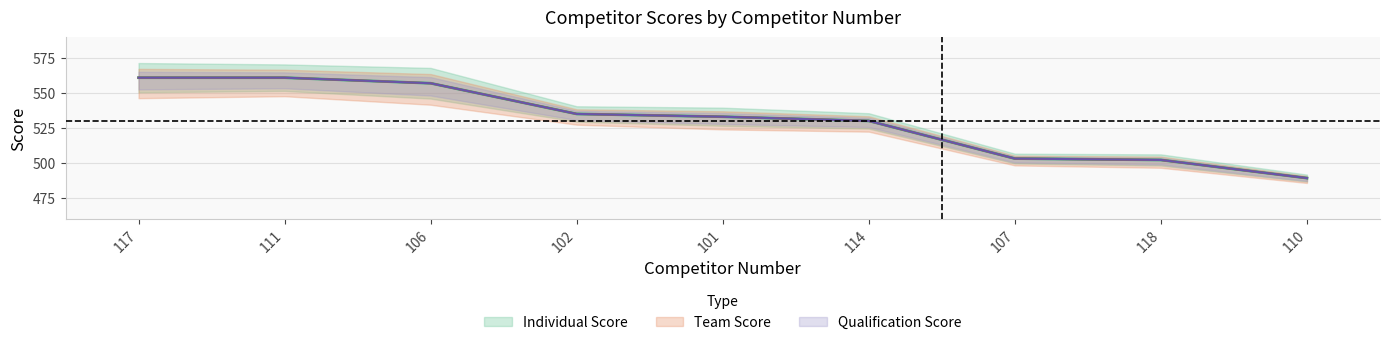

Is the value of Qualification Score at 111 greater than the value of Individual Score at 110?

Yes